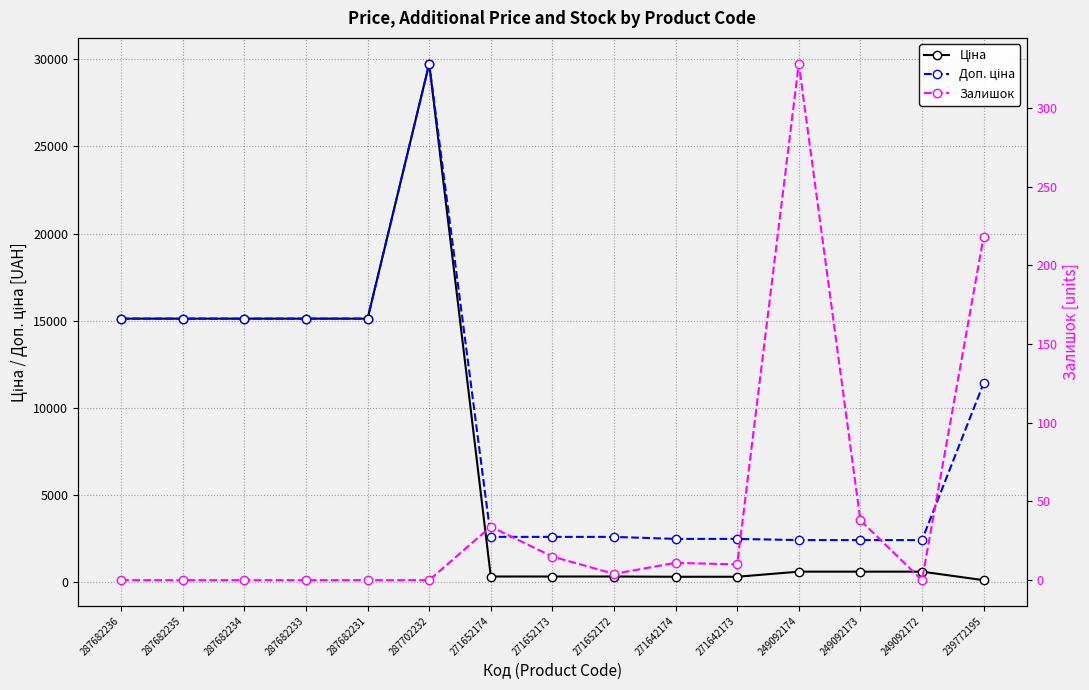

What are all the series names shown in the legend?

Ціна, Доп. ціна, Залишок